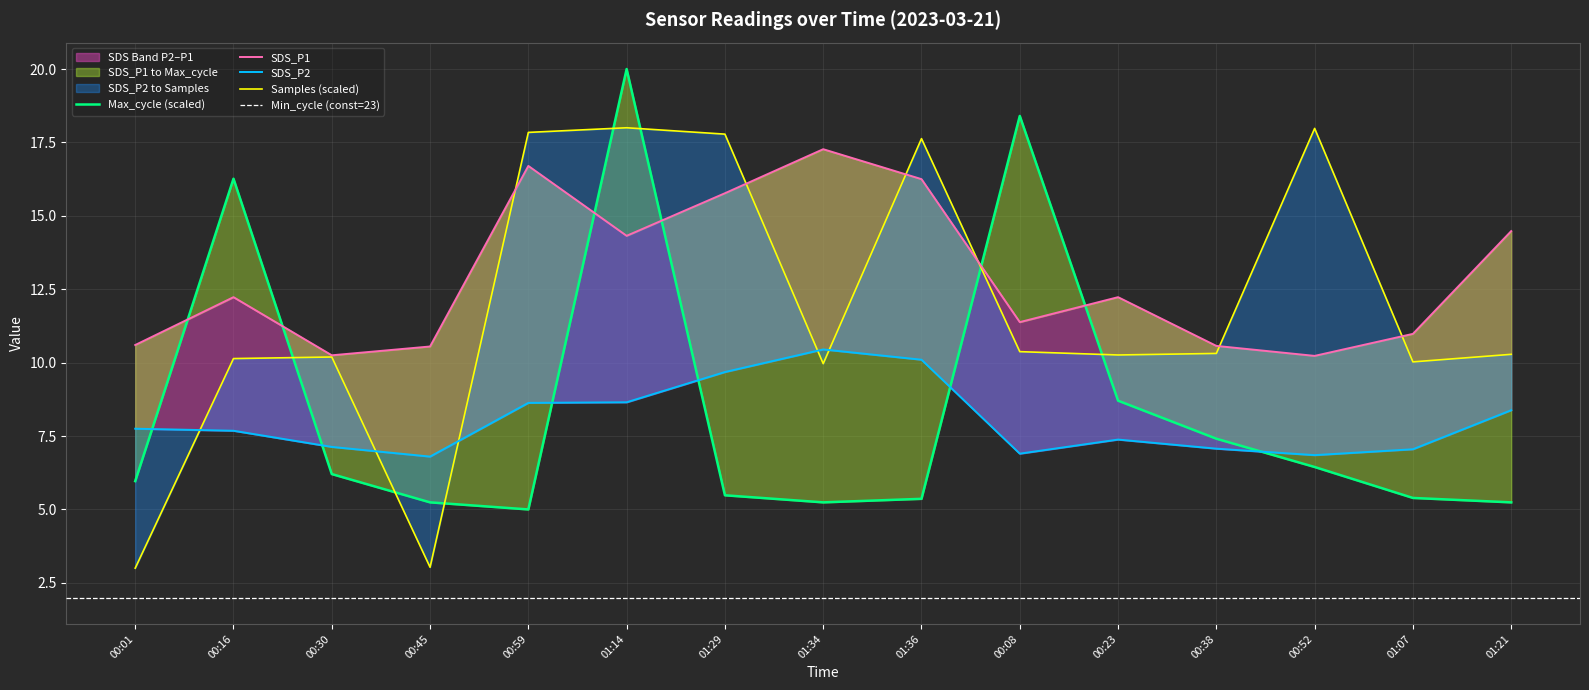

What is the difference between the highest and lowest values at 01:07?

5.6